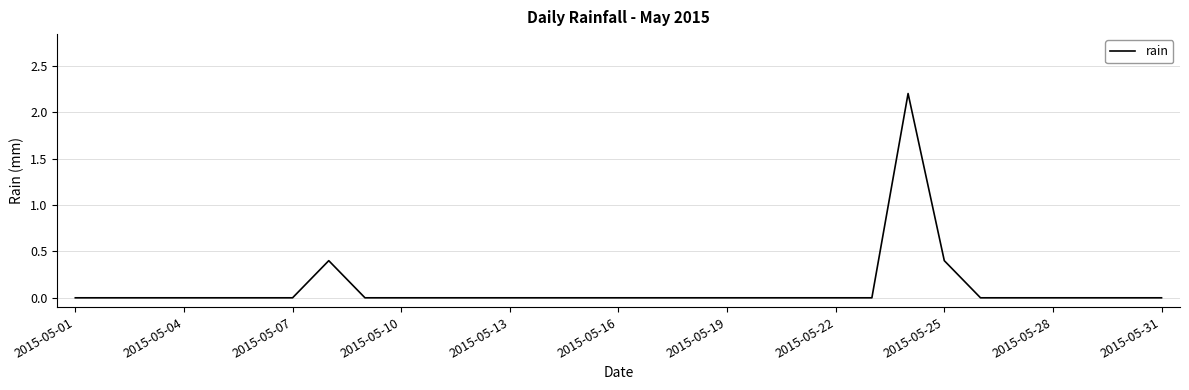

Reading right to left, transcribe all the data shown in this chart.

0.0	0.0	0.0	0.0	0.0	0.0	0.4	2.2	0.0	0.0	0.0	0.0	0.0	0.0	0.0	0.0	0.0	0.0	0.0	0.0	0.0	0.0	0.0	0.4	0.0	0.0	0.0	0.0	0.0	0.0	0.0